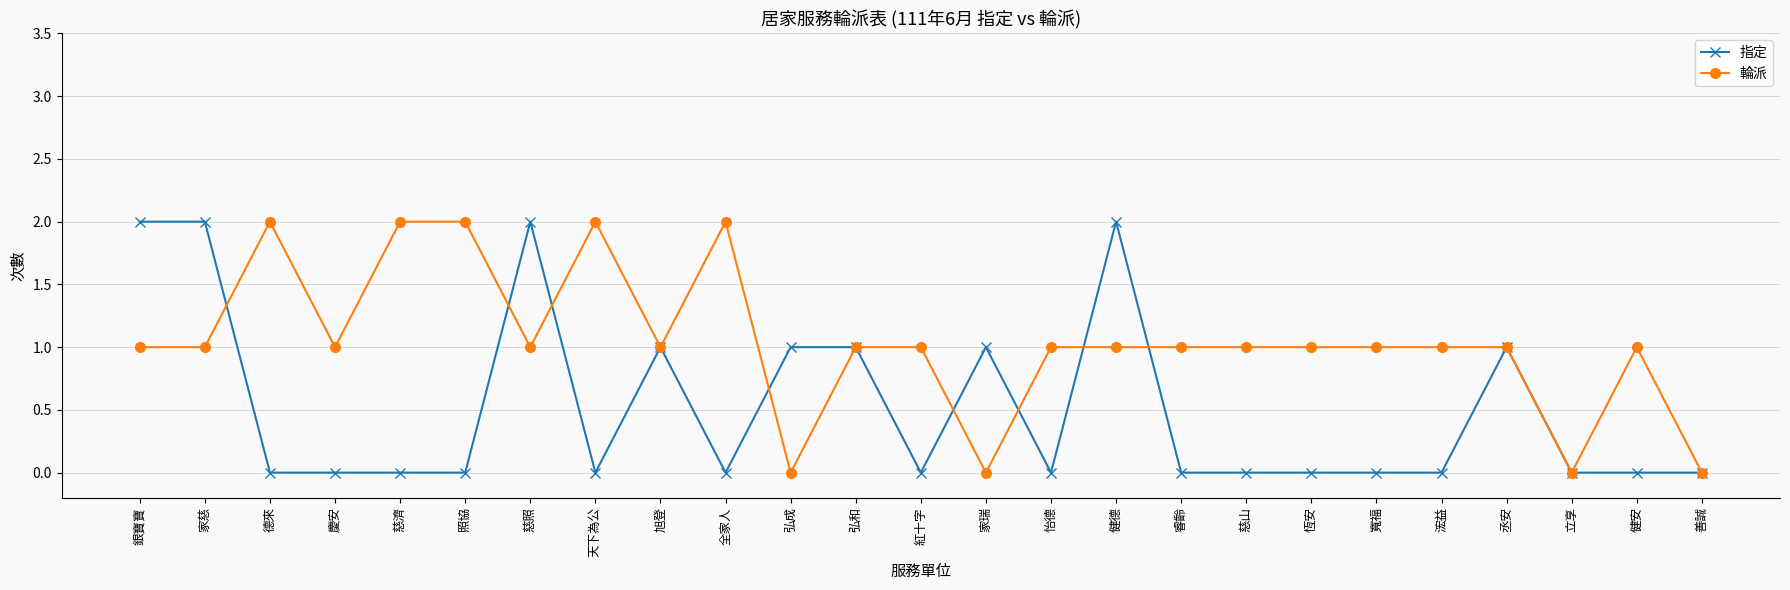

Between which two adjacent categories do 指定 and 輪派 first intersect?

家慈 and 德來